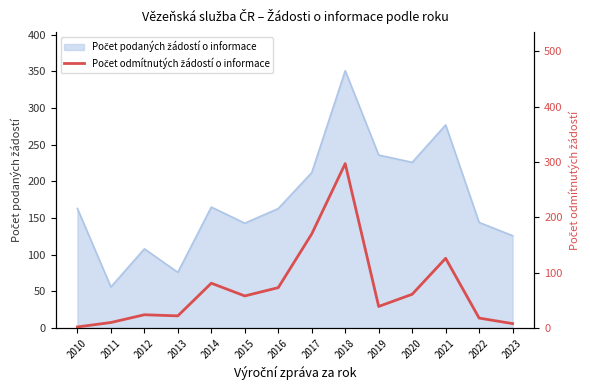

Reading left to right, transcribe all the data shown in this chart.

2	10	24	22	81	58	73	170	297	39	61	126	18	8